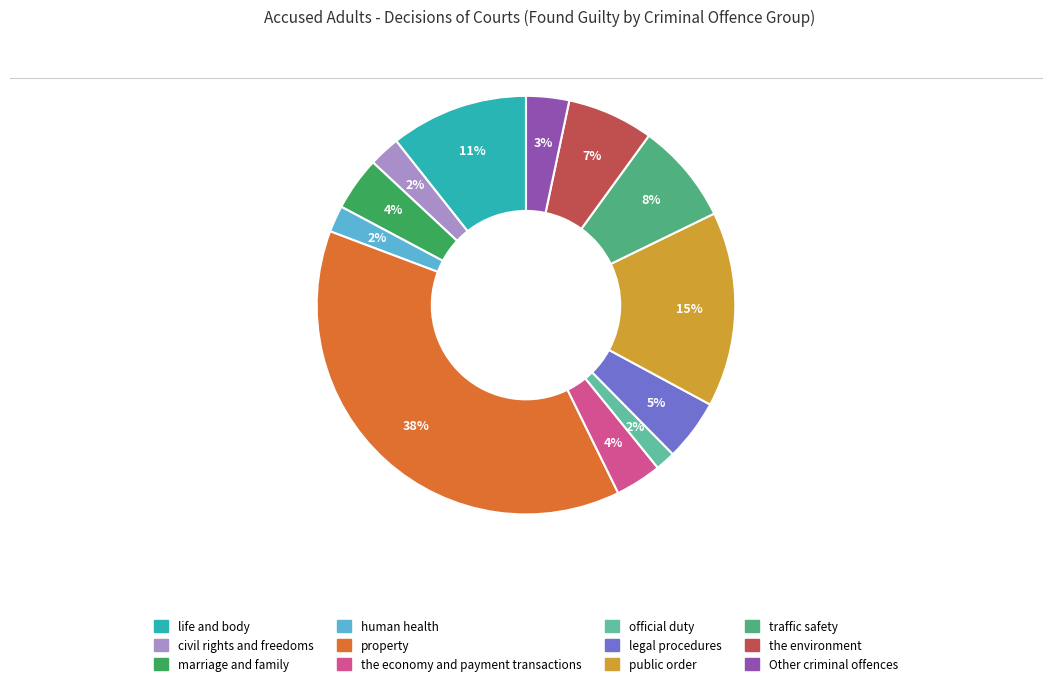

How many segments does this pie chart have?

12